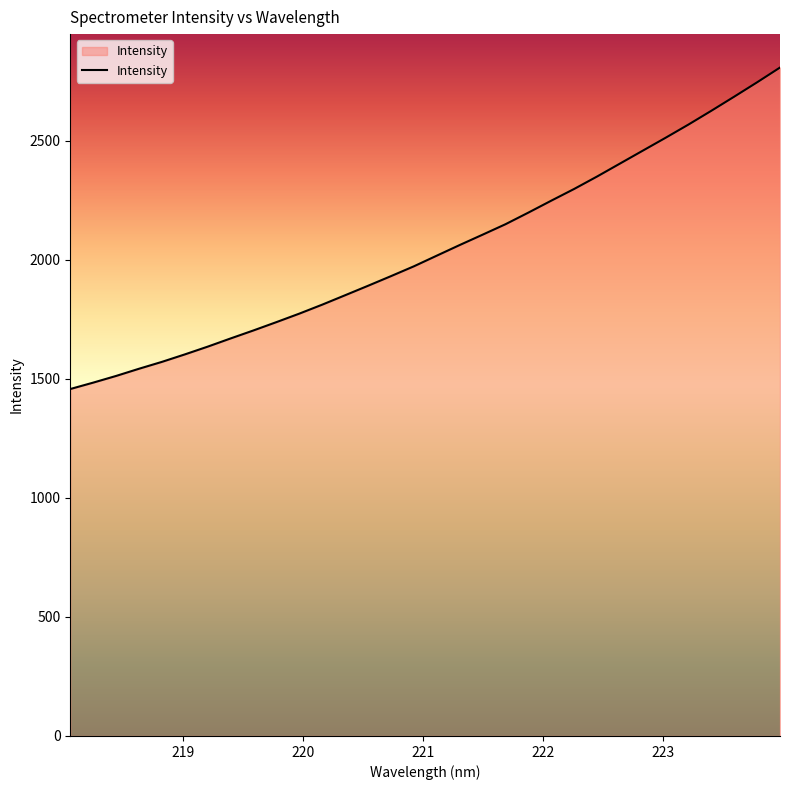

What is the smallest value displayed?

1457.0